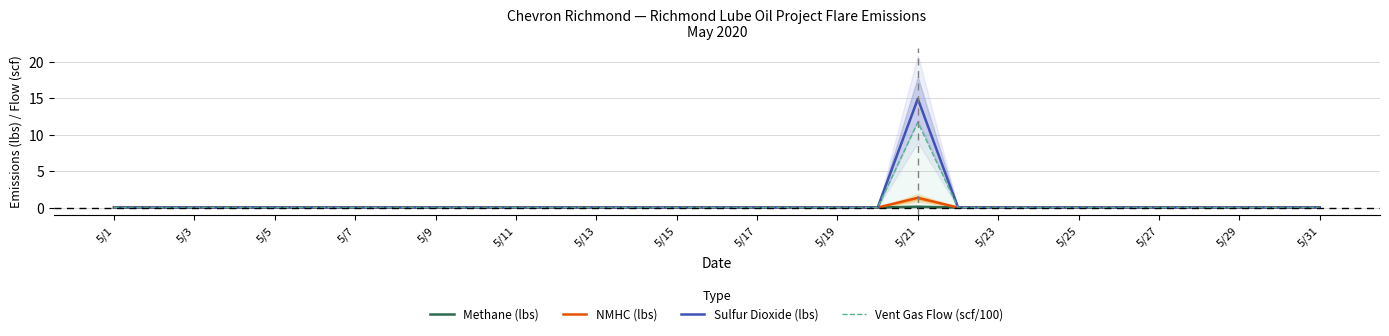

True or false: NMHC (lbs) has a value of 0.0 at 5/1.

True